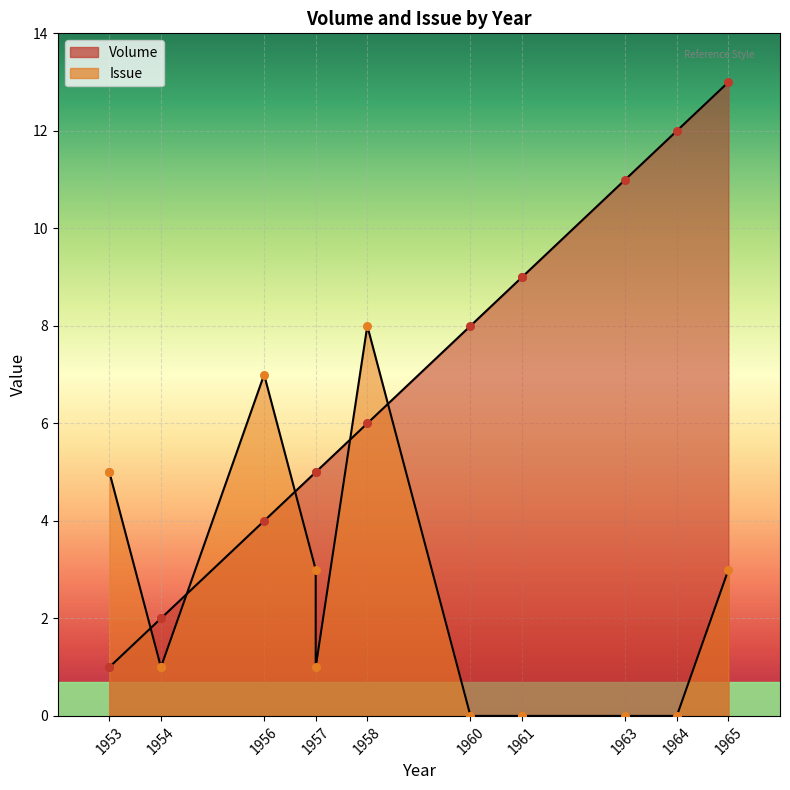

Is the value of Volume at 1956 greater than the value of Issue at 1960?

Yes